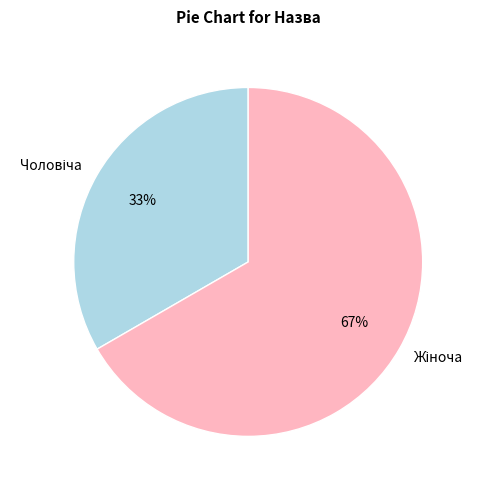

Count the number of slices in the pie.

2